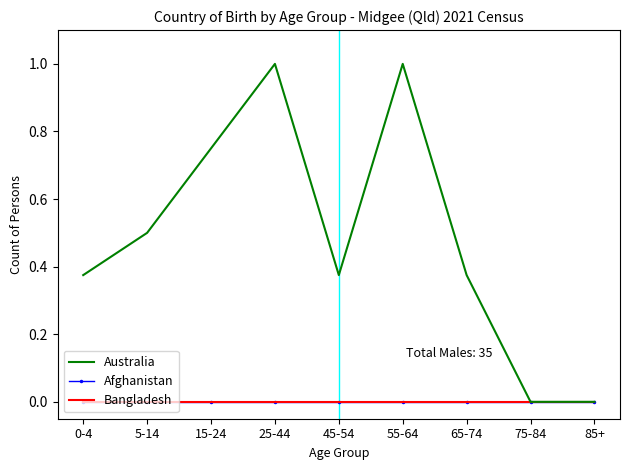

Reading left to right, what are all the values shown in this chart?

Australia: 0-4=0.4	5-14=0.5	15-24=0.8	25-44=1.0	45-54=0.4	55-64=1.0	65-74=0.4	75-84=0.0	85+=0.0
Afghanistan: 0-4=0.0	5-14=0.0	15-24=0.0	25-44=0.0	45-54=0.0	55-64=0.0	65-74=0.0	75-84=0.0	85+=0.0
Bangladesh: 0-4=0.0	5-14=0.0	15-24=0.0	25-44=0.0	45-54=0.0	55-64=0.0	65-74=0.0	75-84=0.0	85+=0.0